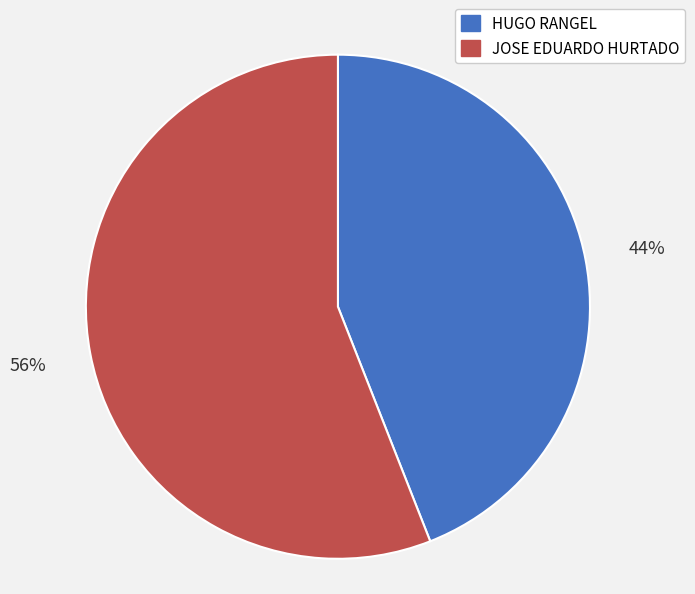

To the nearest percent, what is the average slice percentage?

50%